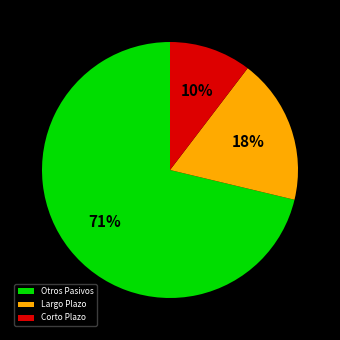

Rank the categories by value from lowest to highest.

Corto Plazo, Largo Plazo, Otros Pasivos